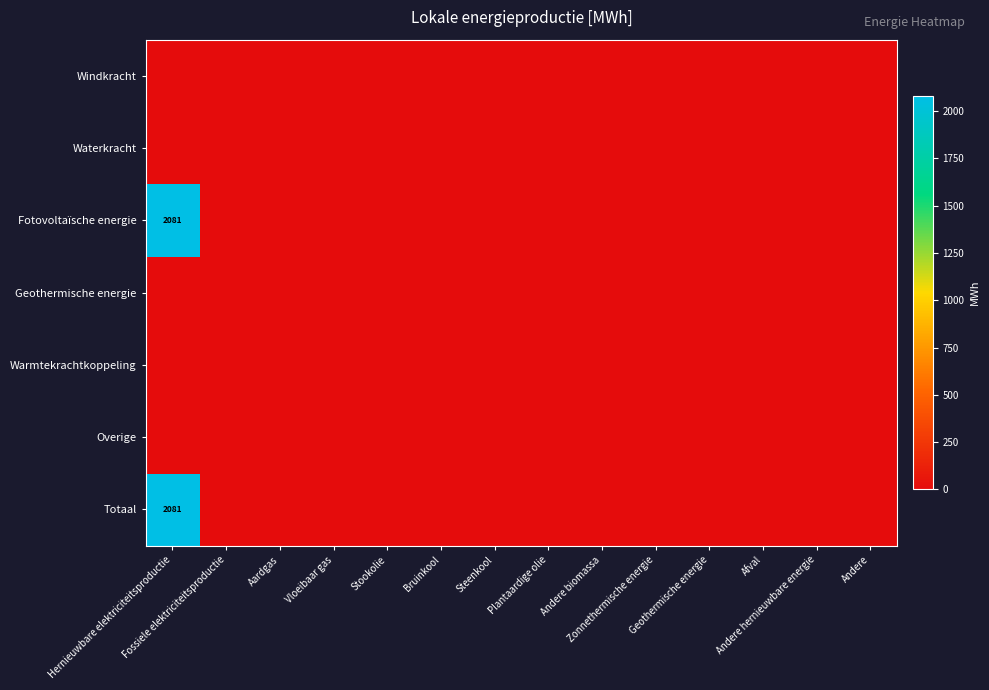

Which category has the highest value across all series?

Hernieuwbare elektriciteitsproductie